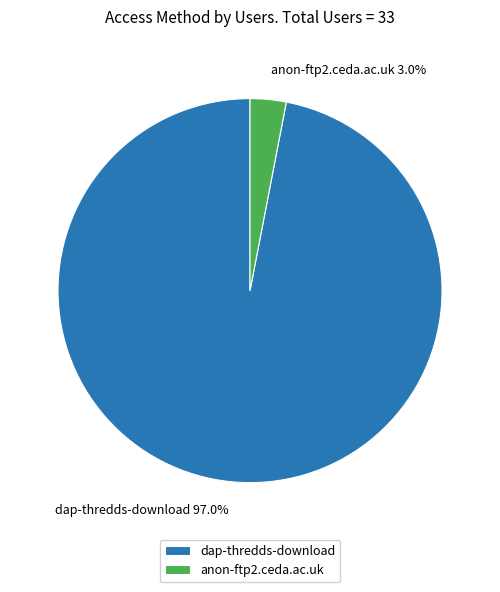

Which slice is the smallest?

anon-ftp2.ceda.ac.uk